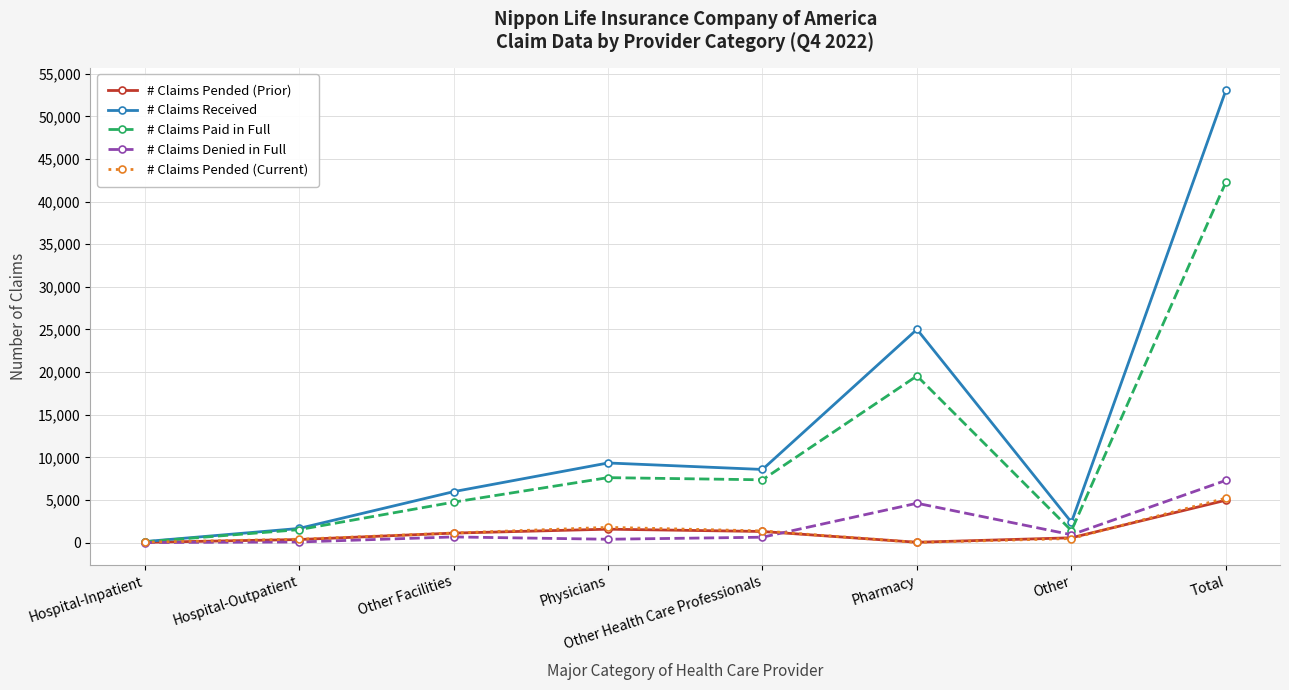

Is it true that # Claims Denied in Full equals 663 at Other Facilities?

True